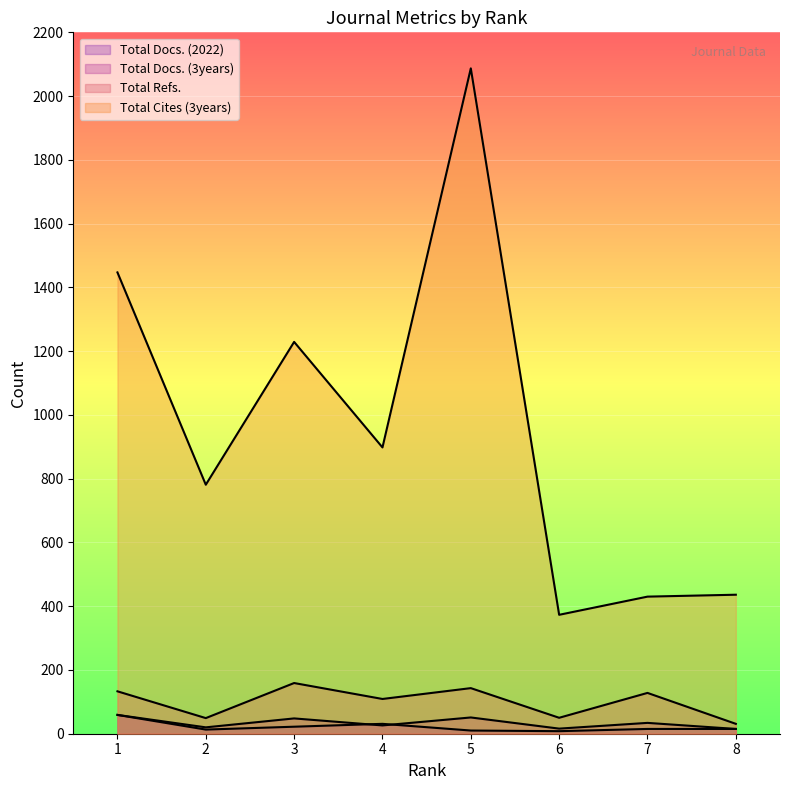

Which series changed the most between 2 and 3?

Total Cites (3years)